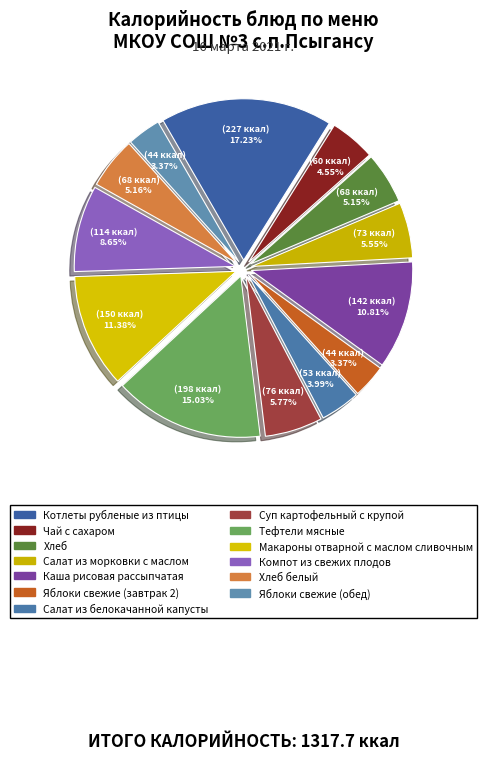

How many segments does this pie chart have?

13